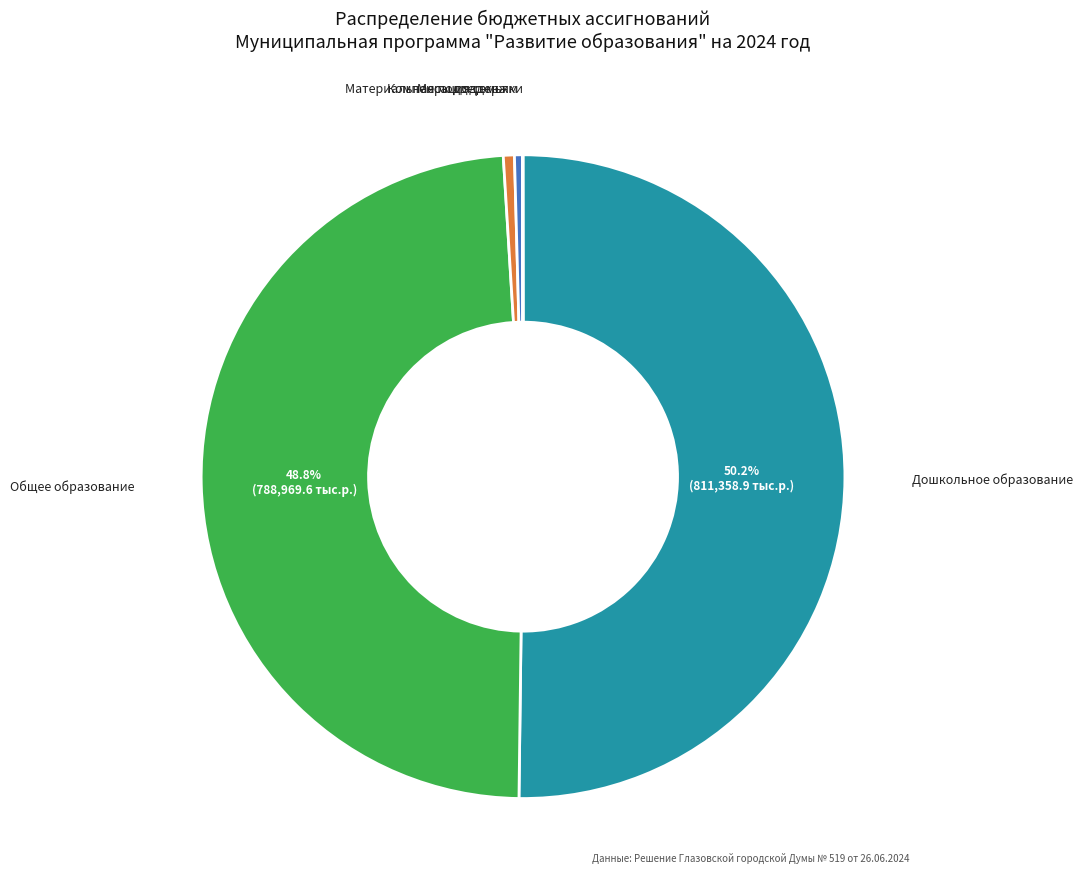

Does Компенсация семьям account for over 50% of the chart?

No